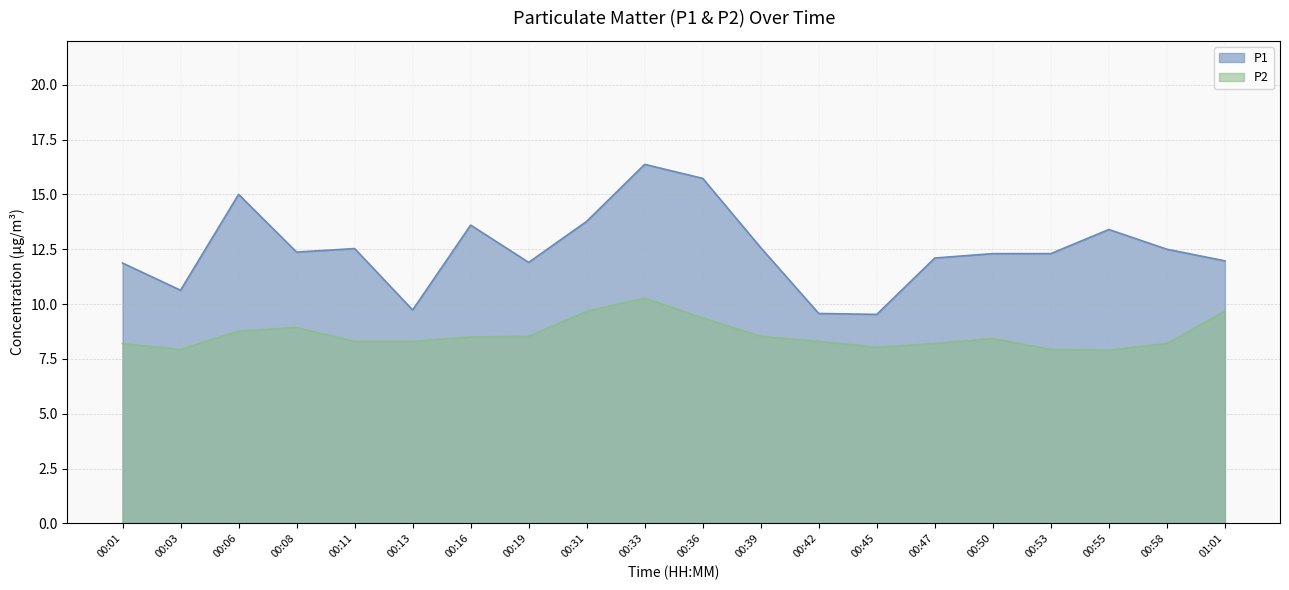

True or false: P2 and P1 cross at least once.

False